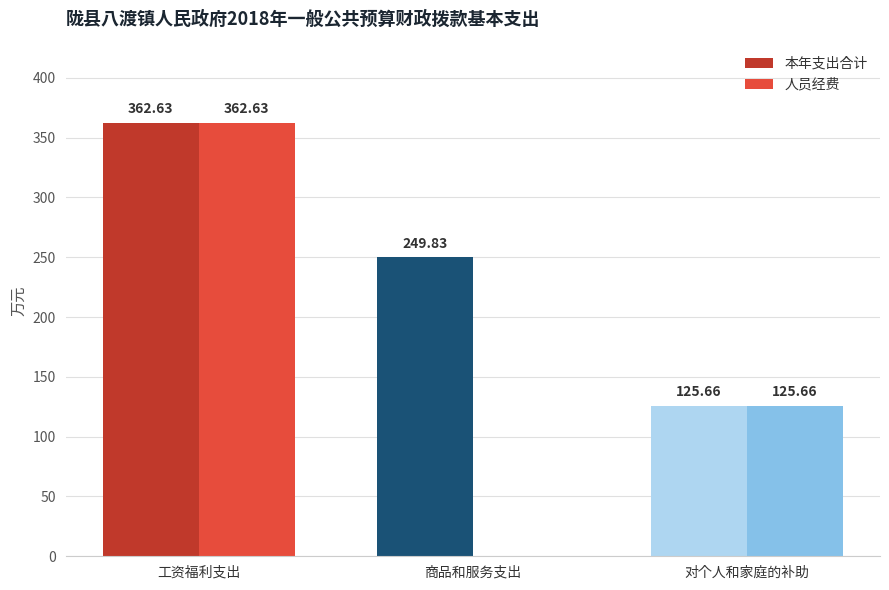

Reading right to left, list all the values displayed in this chart.

本年支出合计: 对个人和家庭的补助=125.7	商品和服务支出=249.8	工资福利支出=362.6
人员经费: 对个人和家庭的补助=125.7	商品和服务支出=0.0	工资福利支出=362.6